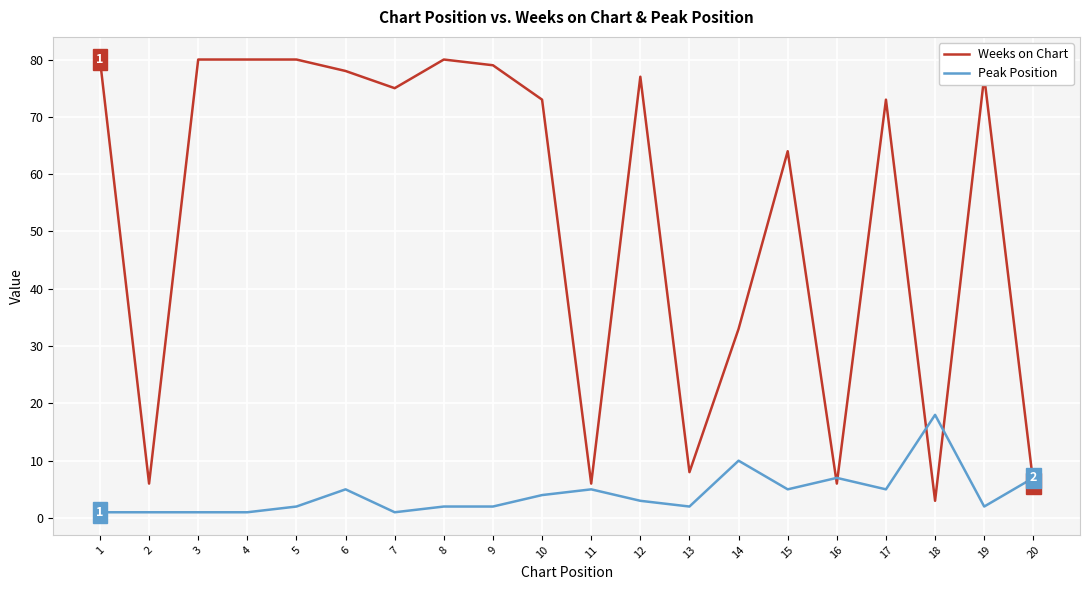

Reading right to left, extract all data points from this chart.

Weeks on Chart: 6	77	3	73	6	64	33	8	77	6	73	79	80	75	78	80	80	80	6	80
Peak Position: 7	2	18	5	7	5	10	2	3	5	4	2	2	1	5	2	1	1	1	1